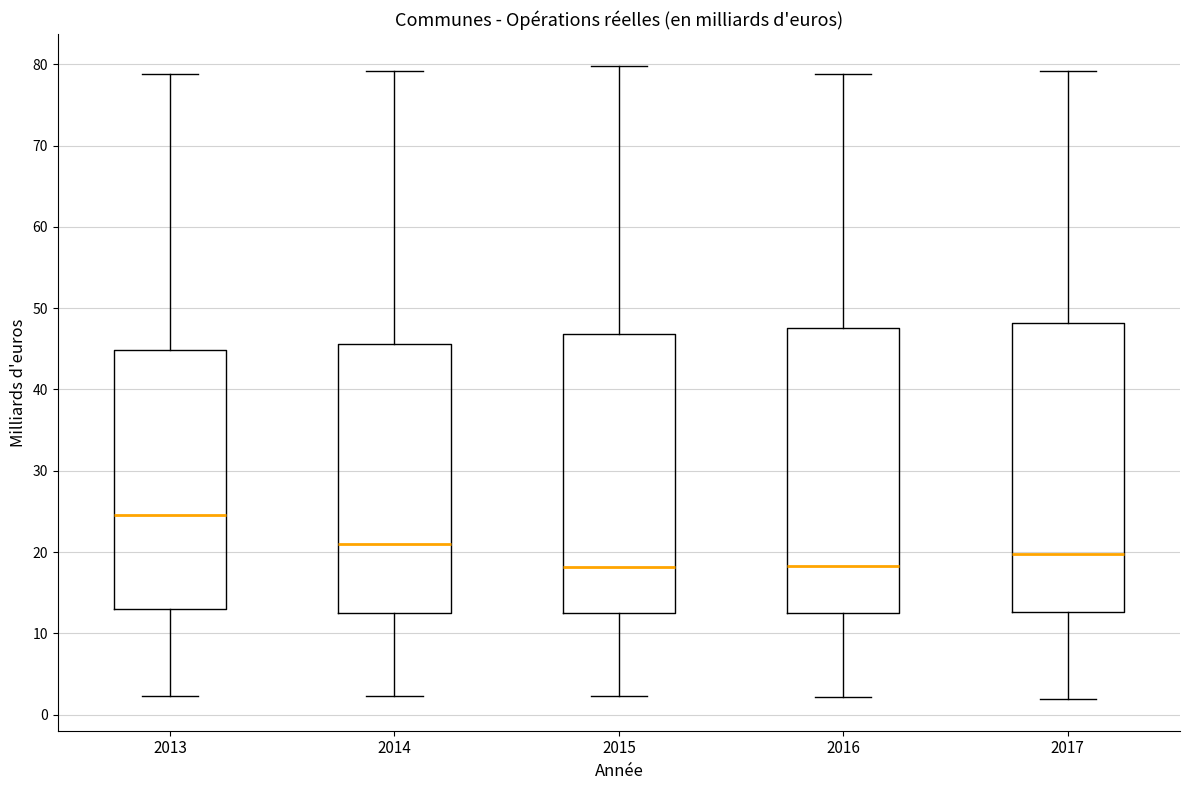

Where is the lower edge of the box at x = 2016 on the y-axis? The values are not printed on the chart, so give them approximately, as read against the axis.

12